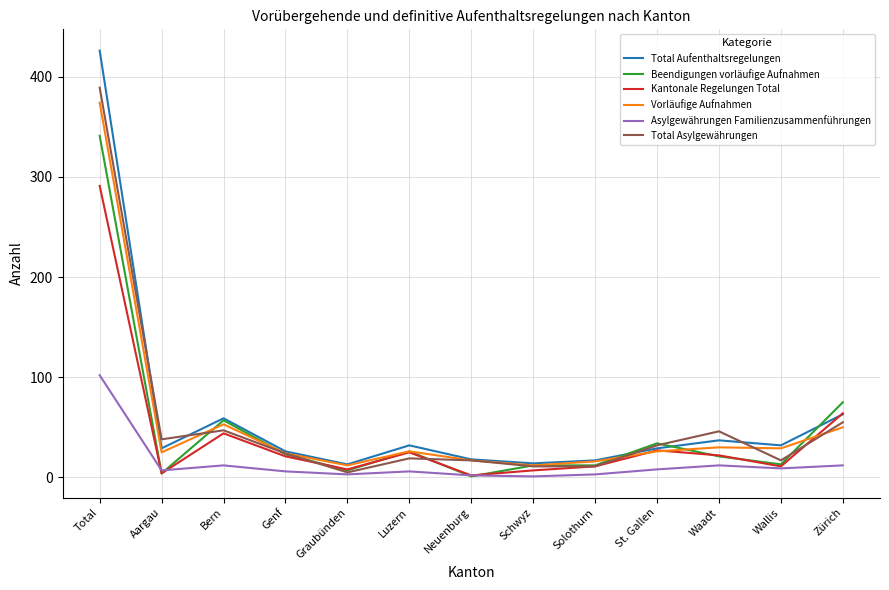

What is the maximum value for Asylgewährungen Familienzusammenführungen?

102